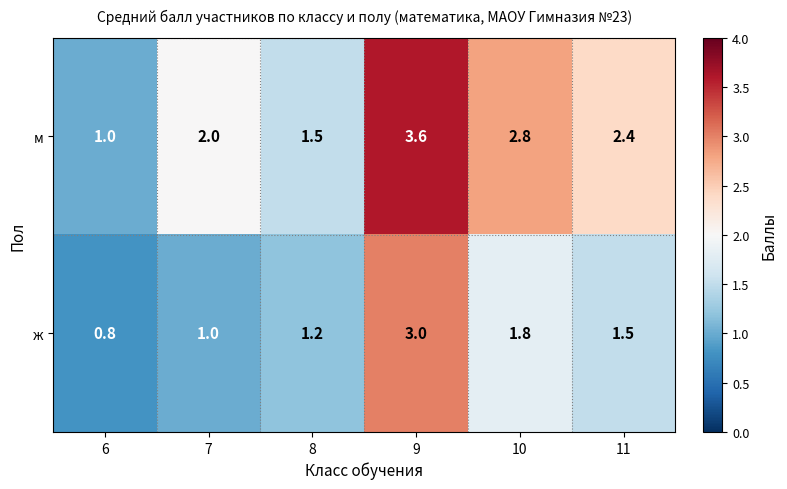

At which label is ж closest to 1?

7